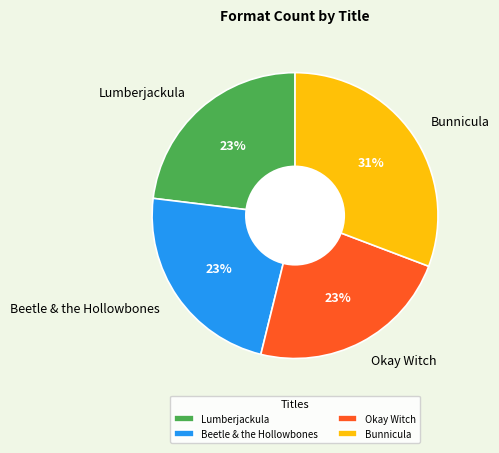

To the nearest percent, what is the average slice percentage?

25%